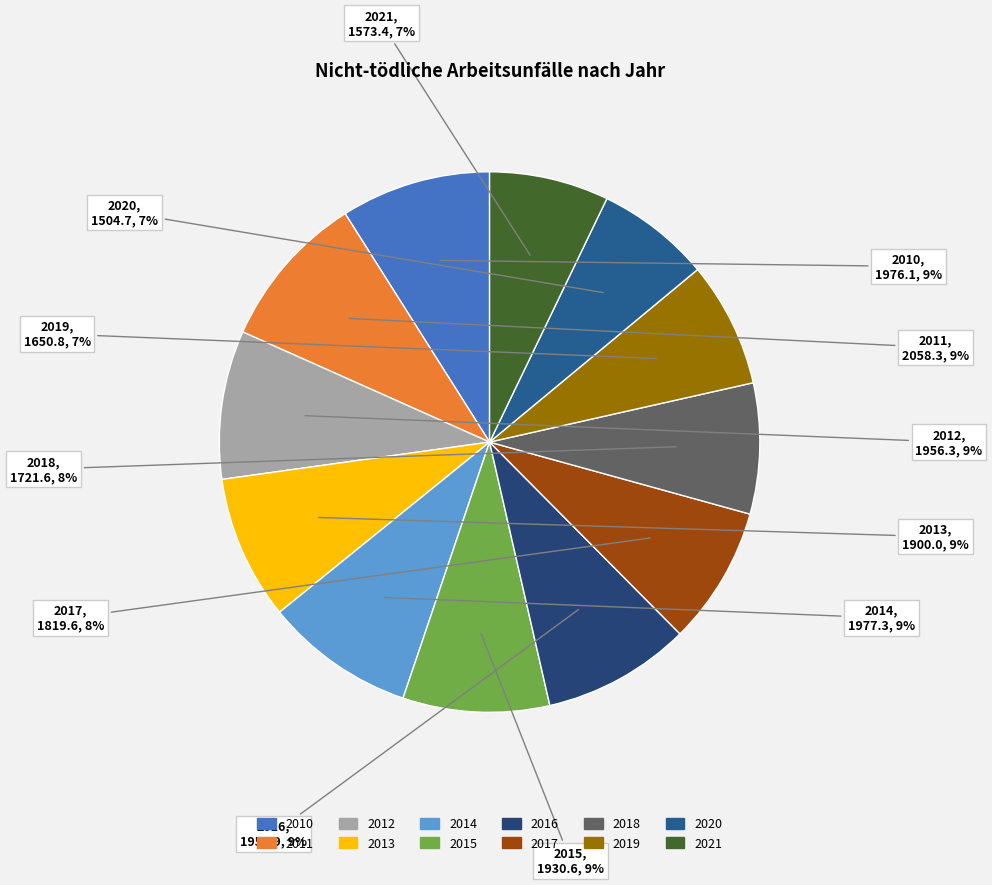

Do 2017 and 2013 together represent more than half of the pie?

No